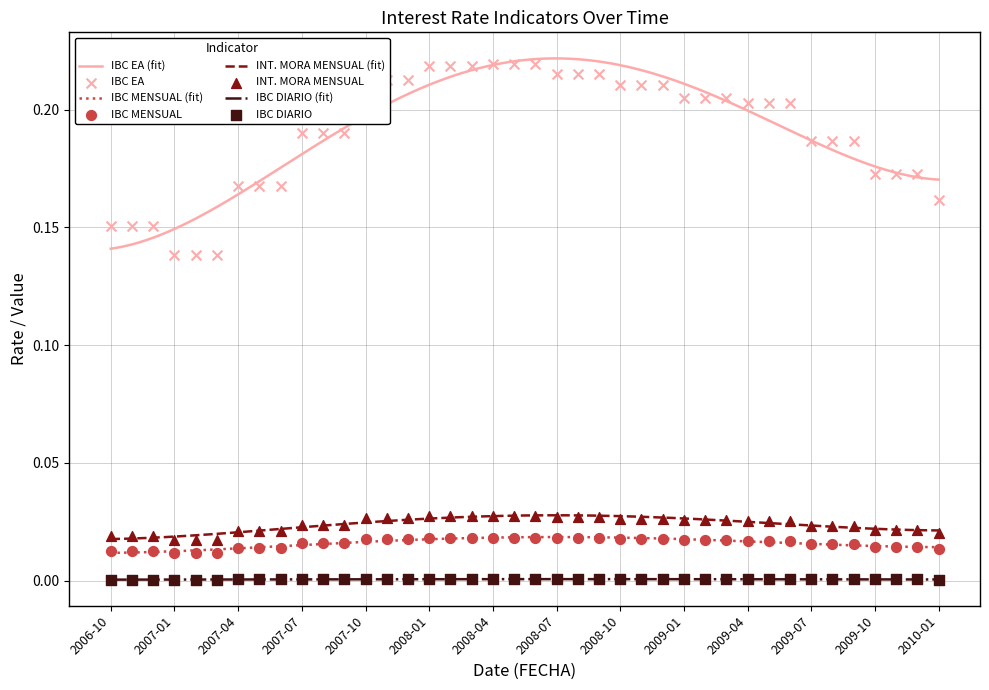

At which category is the sum across all series the highest?

2008-04